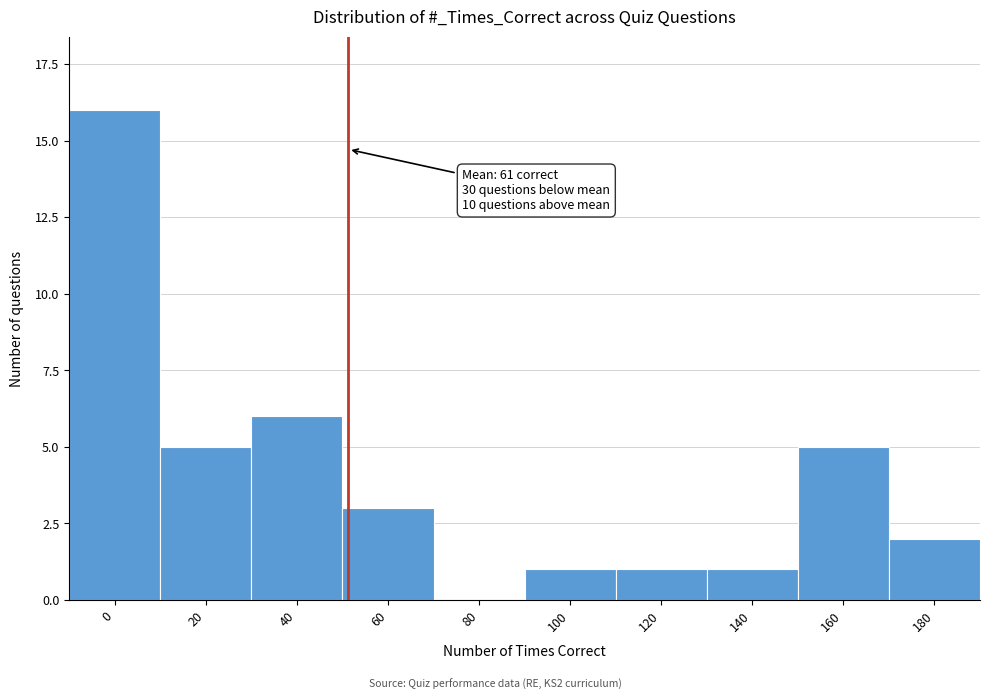

Reading right to left, extract all data points from this chart.

180=2	160=5	140=1	120=1	100=1	80=0	60=3	40=6	20=5	0=16